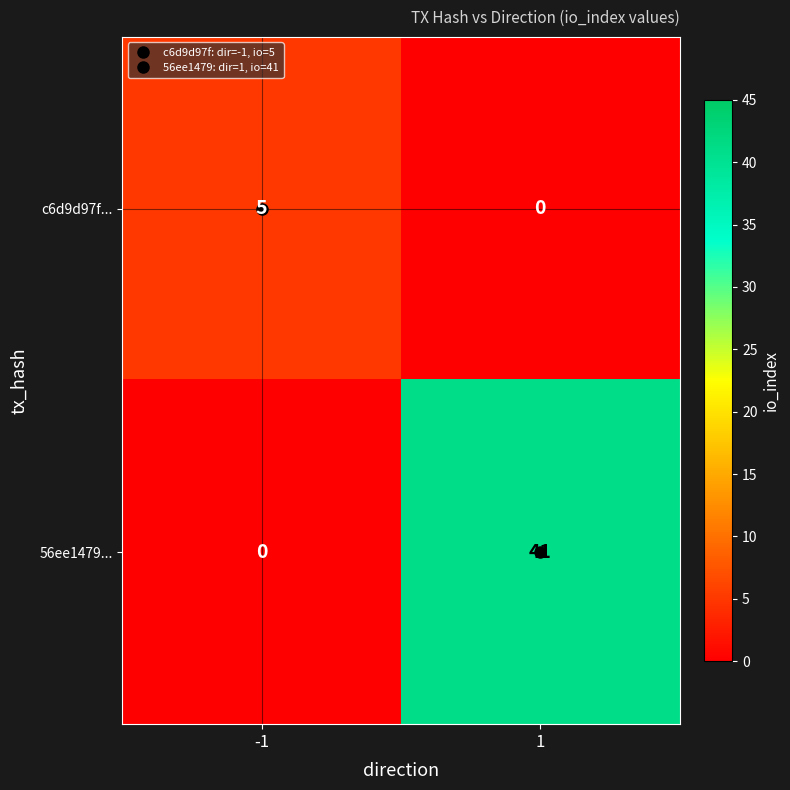

What value does the 56ee1479... series have at 1?

41